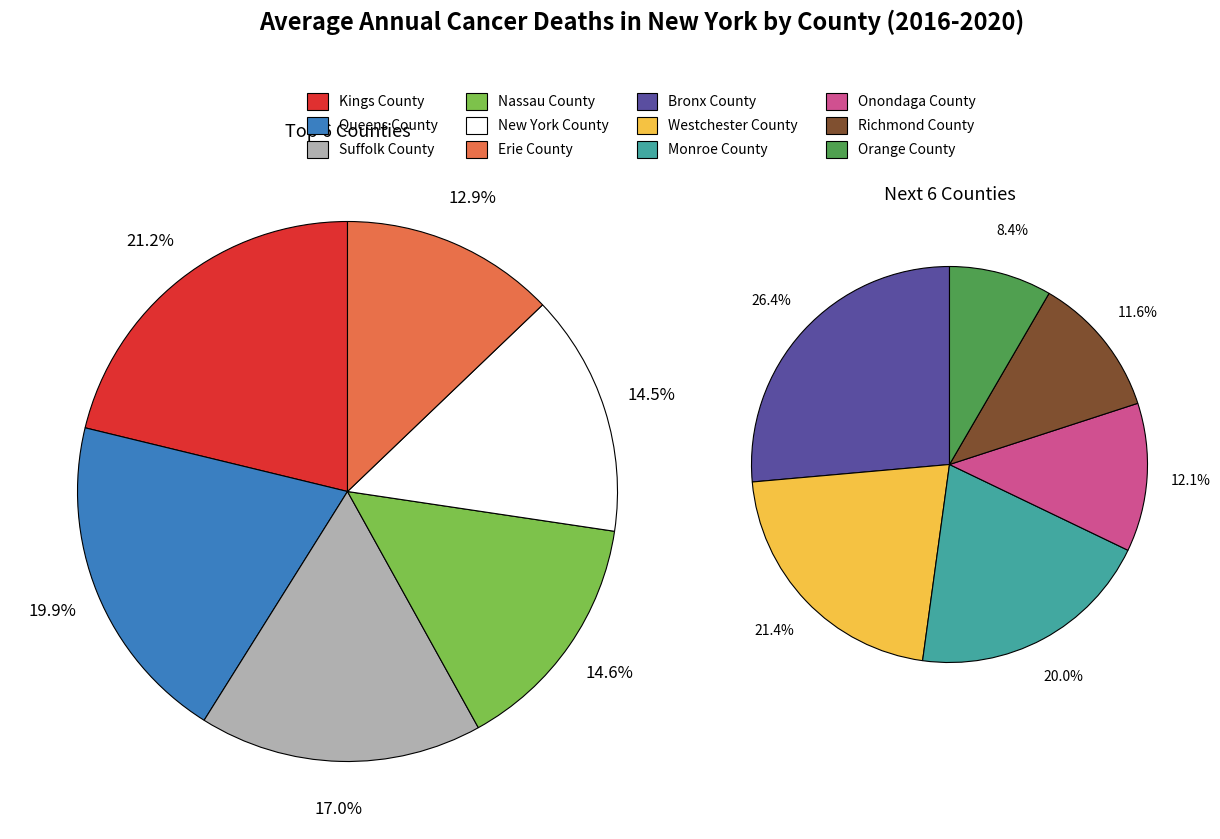

Which slice is the largest?

Kings County